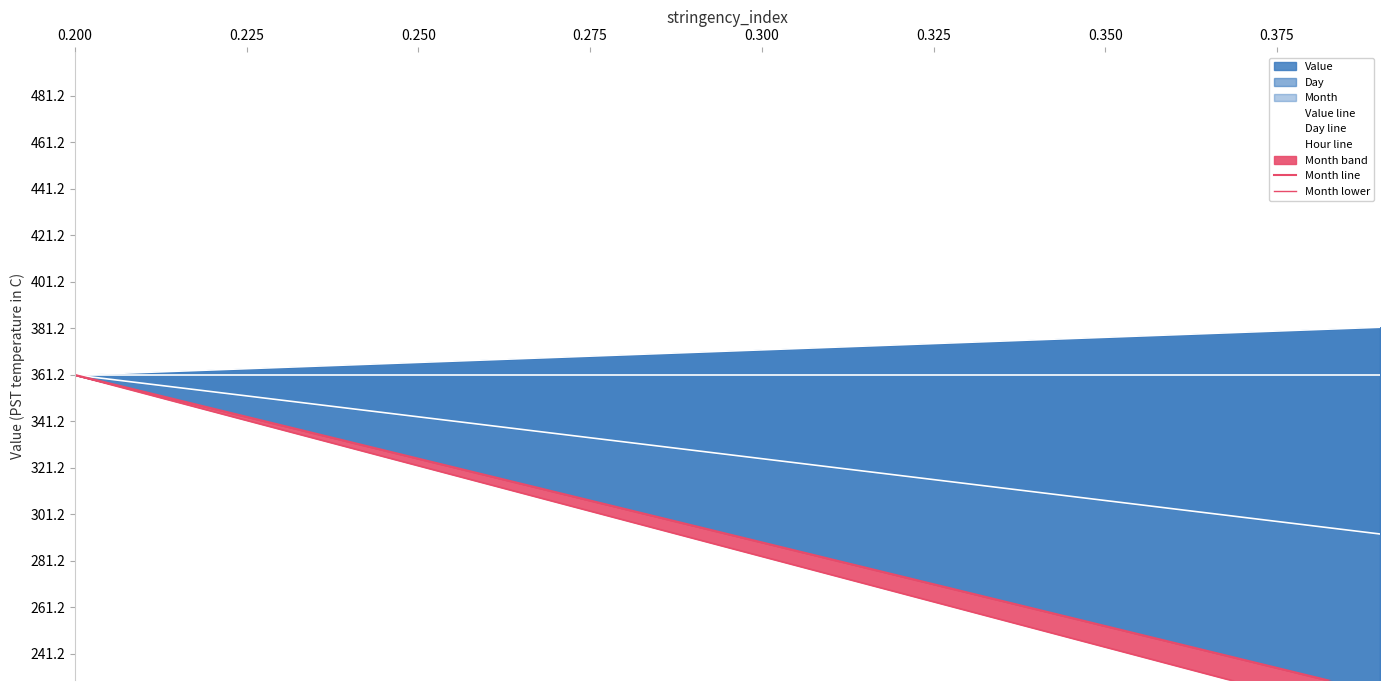

What is the difference between the maximum and minimum values in the Value line series?

20.5